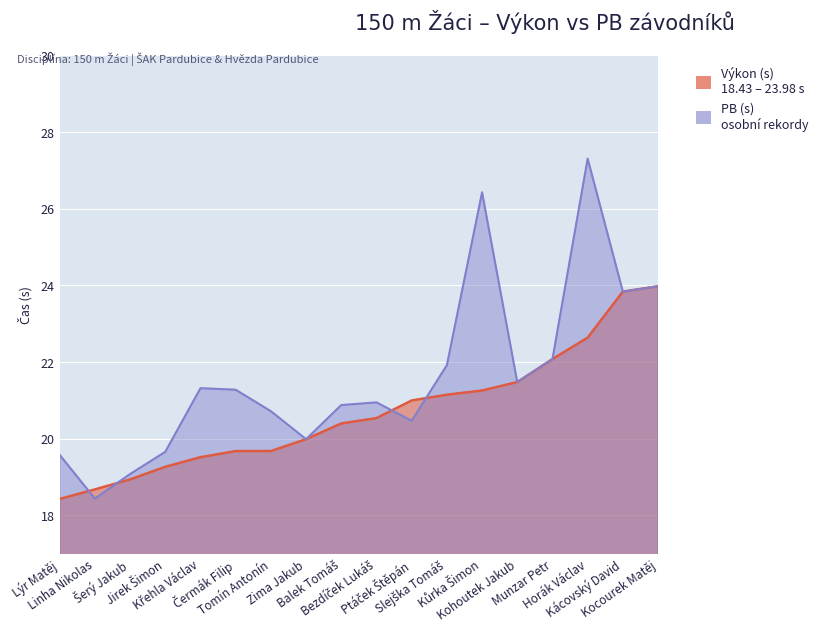

Is it true that the value at Kocourek Matěj is 12.3?

False